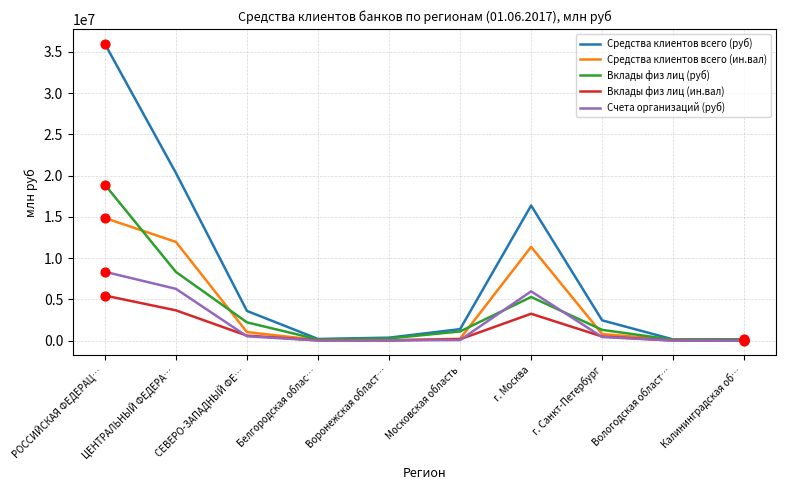

What are all the series names shown in the legend?

Средства клиентов всего (руб), Средства клиентов всего (ин.вал), Вклады физ лиц (руб), Вклады физ лиц (ин.вал), Счета организаций (руб)